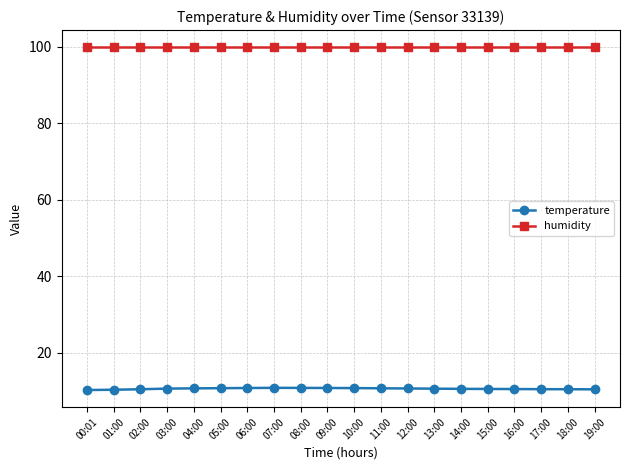

What are all the series names shown in the legend?

temperature, humidity